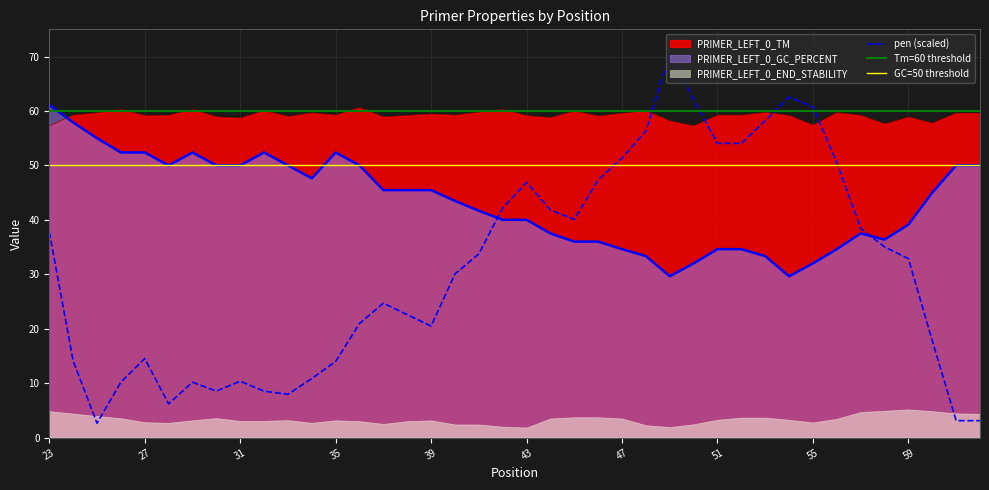

What is the spread (max minus min) of values at 60?

40.0